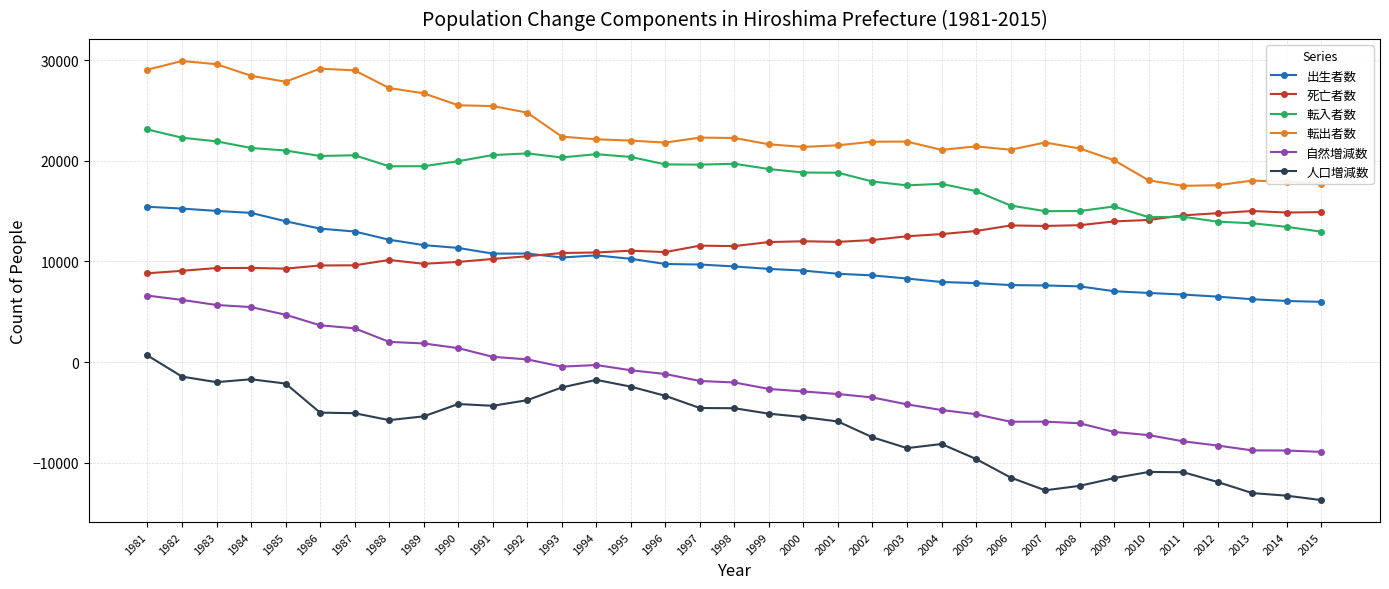

What is the greatest value displayed?

29920